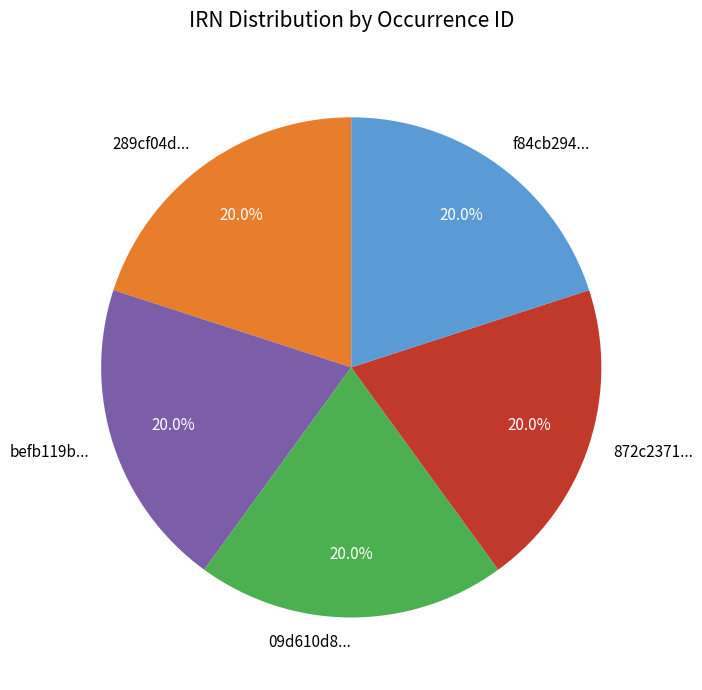

Is 09d610d8... the majority of the pie?

No